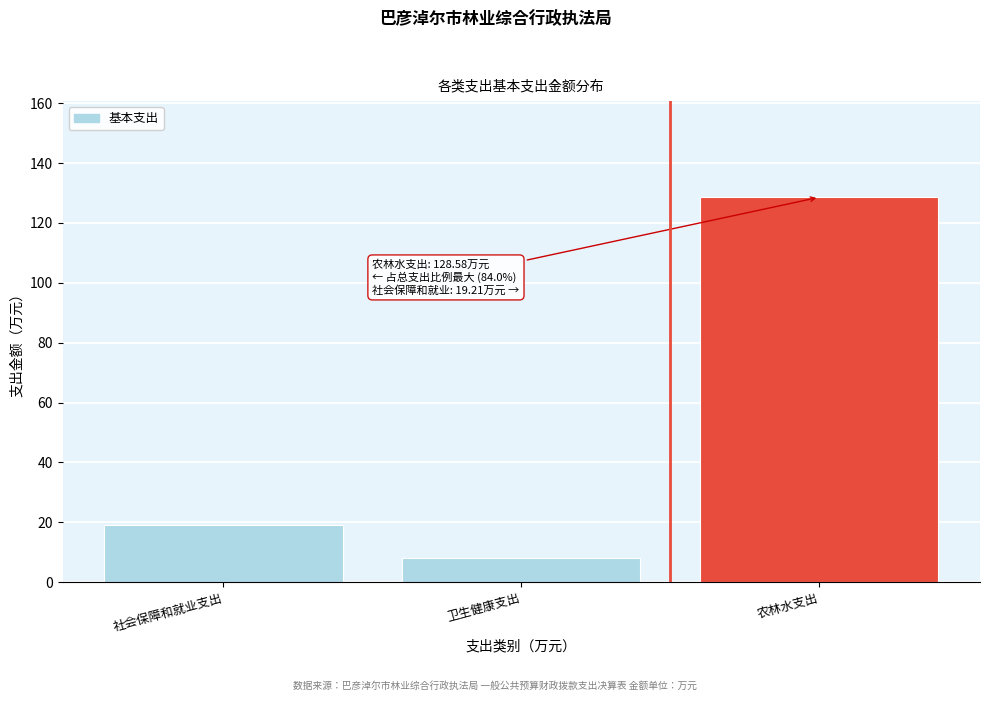

Reading left to right, list all the values displayed in this chart.

19.2	8.1	128.6